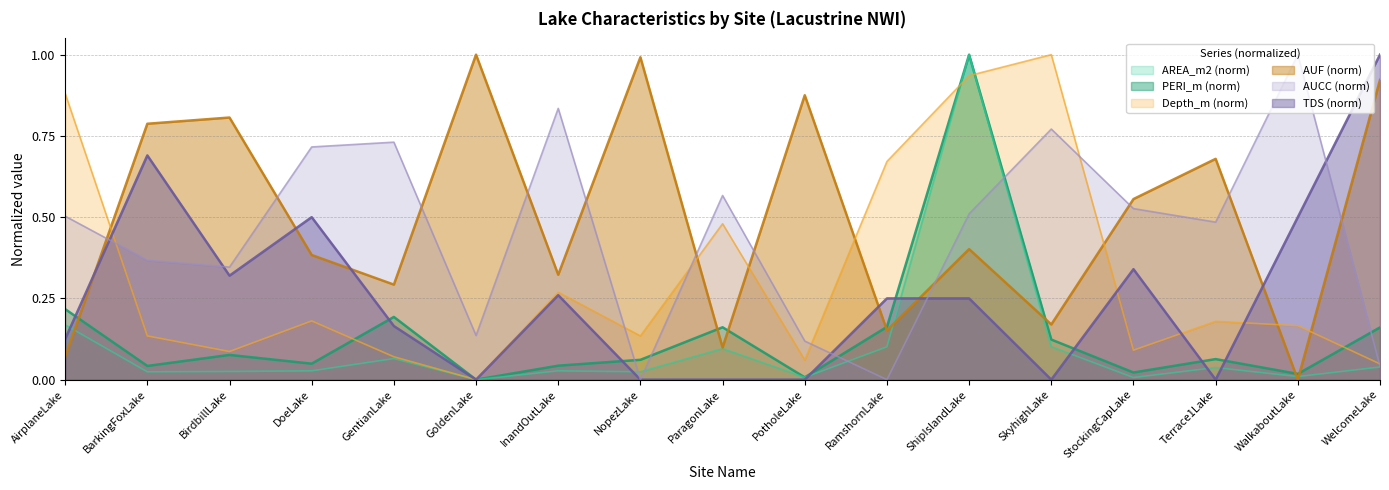

At how many categories does at least one series exceed 0?

17